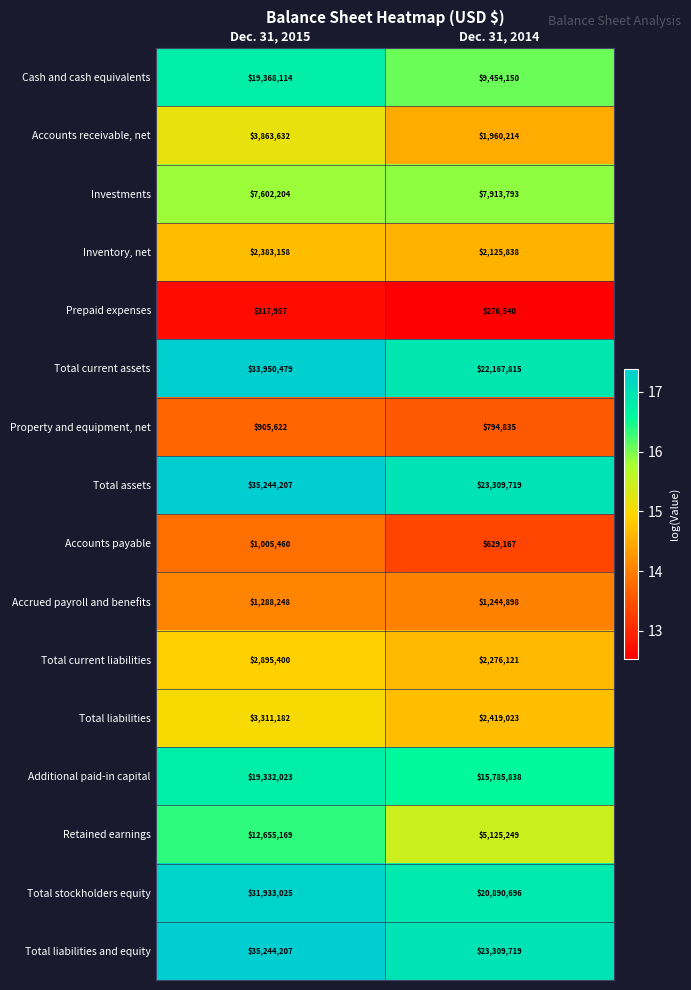

What is the spread (max minus min) of values at Dec. 31, 2015?

34926250